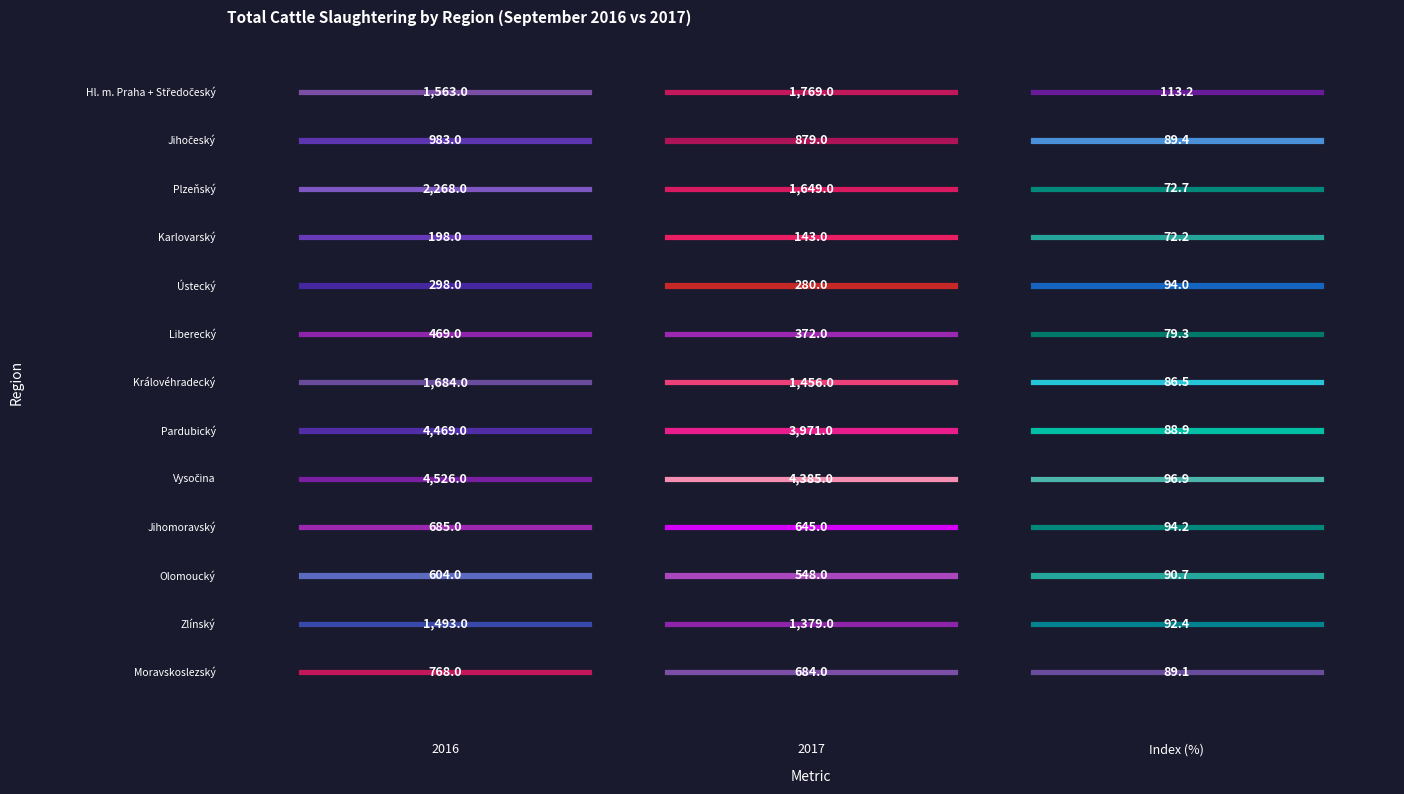

Is the value of Ústecký at 2 greater than the value of Olomoucký at 0?

No